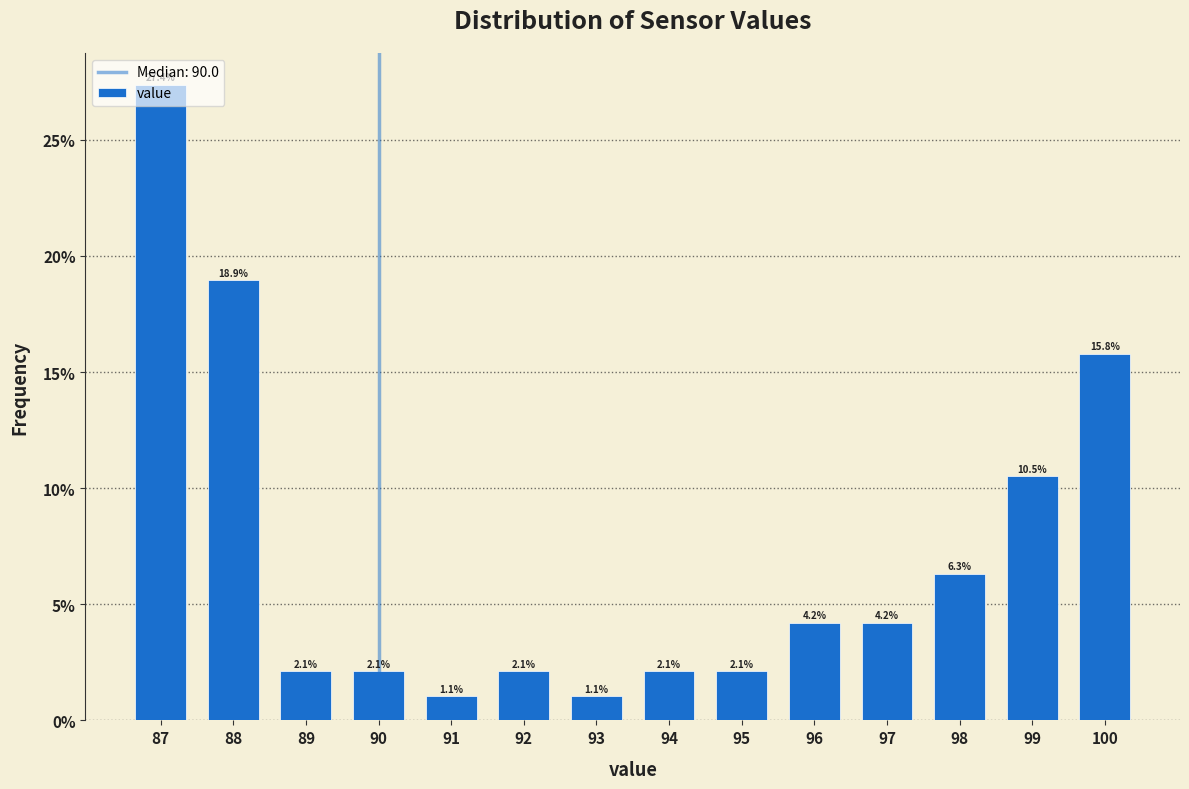

What is the maximum value shown in the chart?

27.4